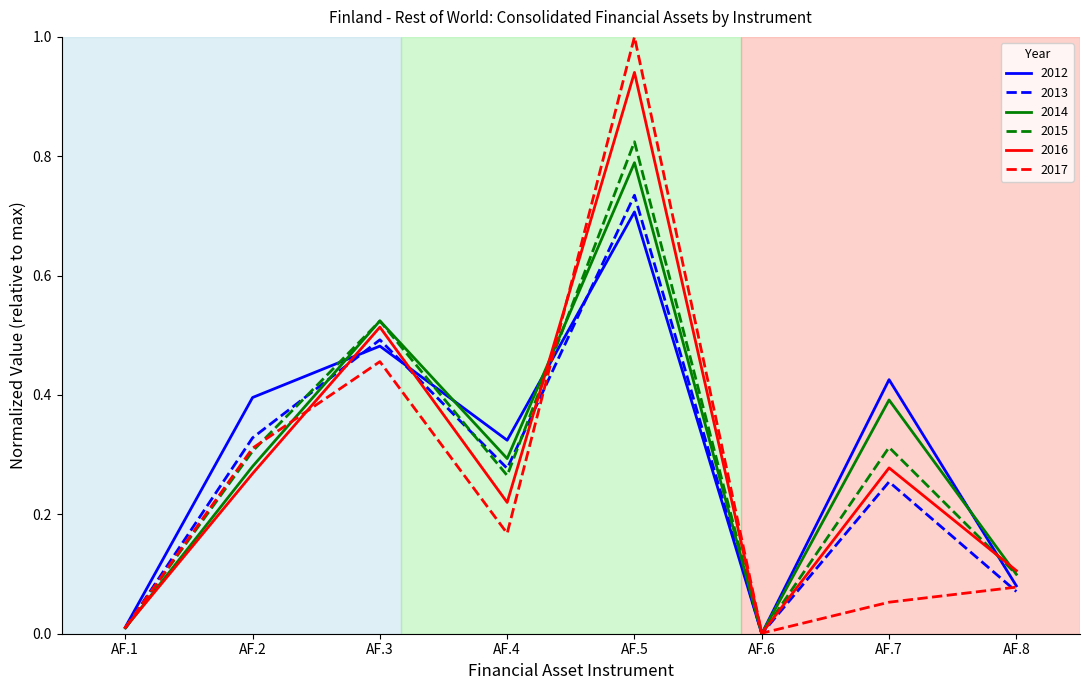

In 2015, how many points are lower than both neighbors (excluding endpoints)?

2